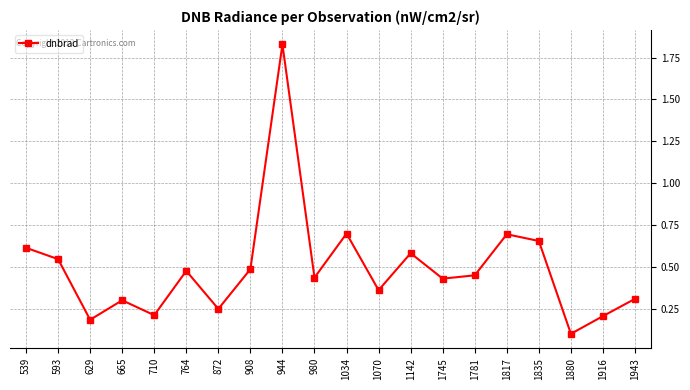

The chart shows a value of 0.6 at 539. True or false?

True